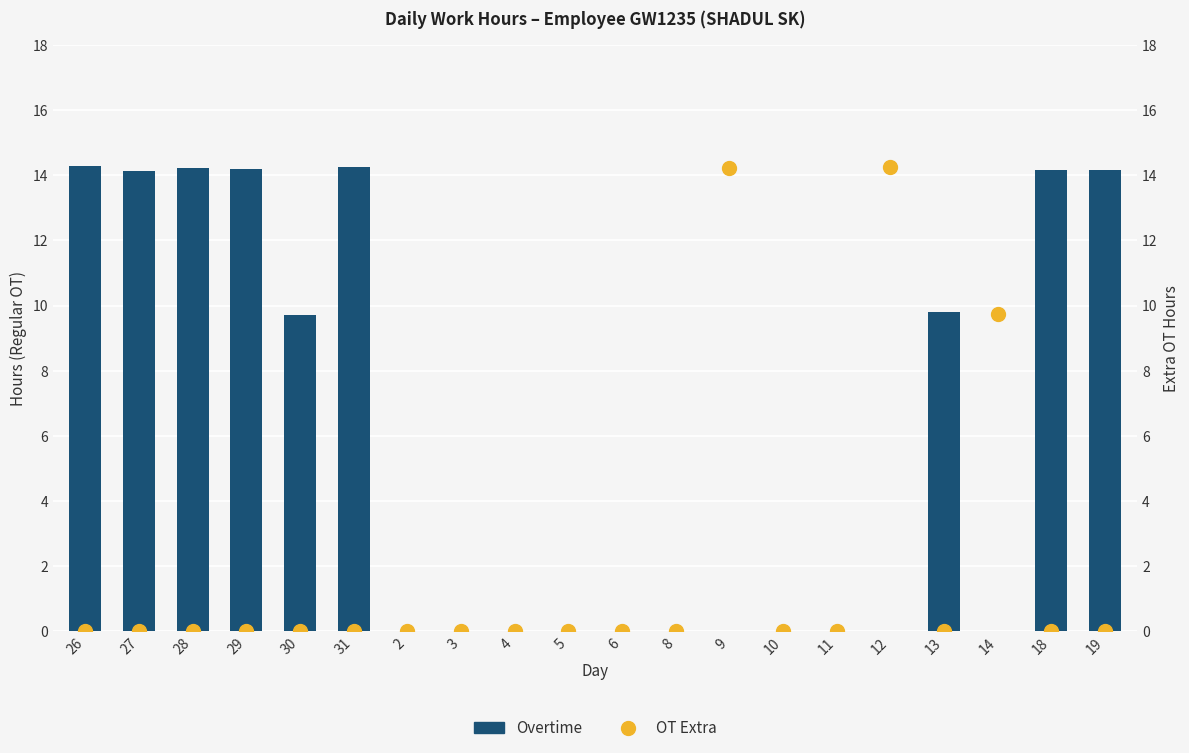

Reading left to right, what are all the values shown in this chart?

Overtime: 14.3	14.1	14.2	14.2	9.7	14.2	0.0	0.0	0.0	0.0	0.0	0.0	0.0	0.0	0.0	0.0	9.8	0.0	14.2	14.2
OT Extra: 0.0	0.0	0.0	0.0	0.0	0.0	0.0	0.0	0.0	0.0	0.0	0.0	14.2	0.0	0.0	14.2	0.0	9.7	0.0	0.0